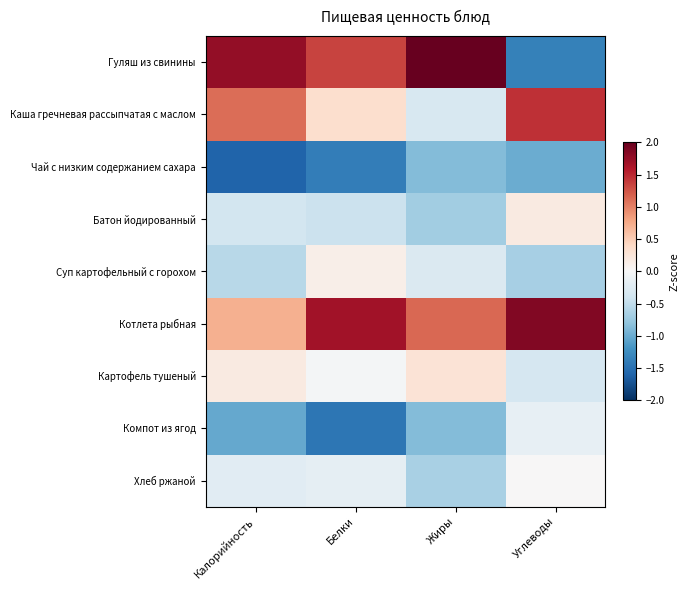

Between Белки and Жиры, which is larger?

Жиры